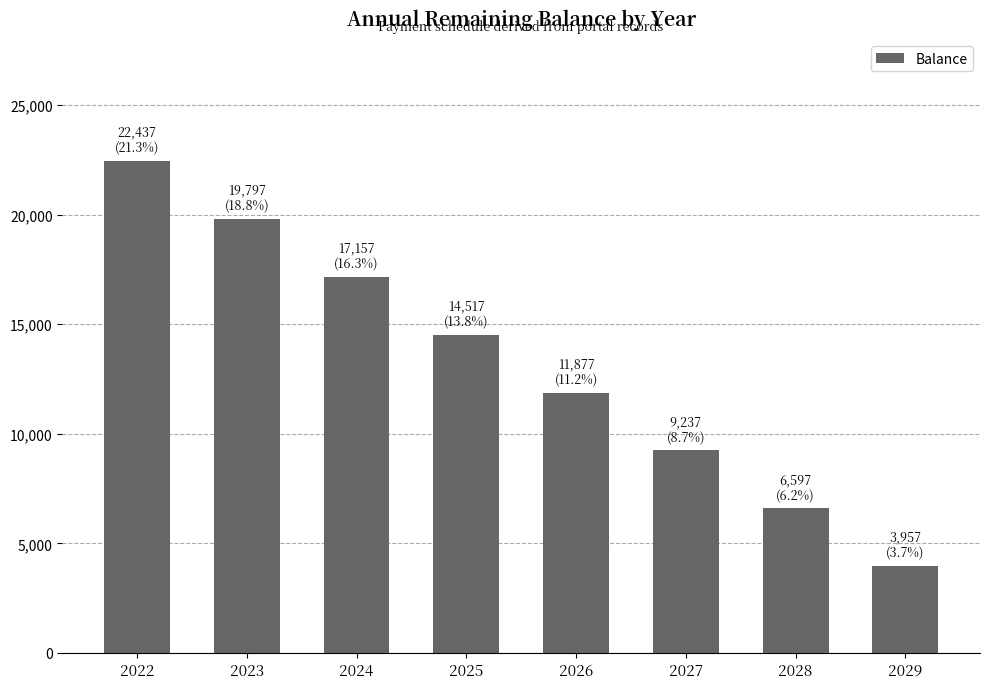

What is the value of the 2nd bar from the left?

19797.2